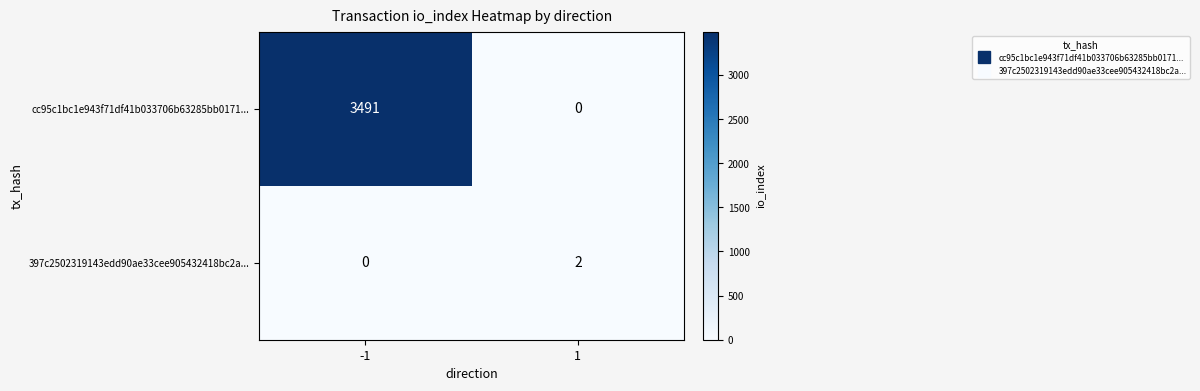

What is the spread (max minus min) of values at -1?

3491